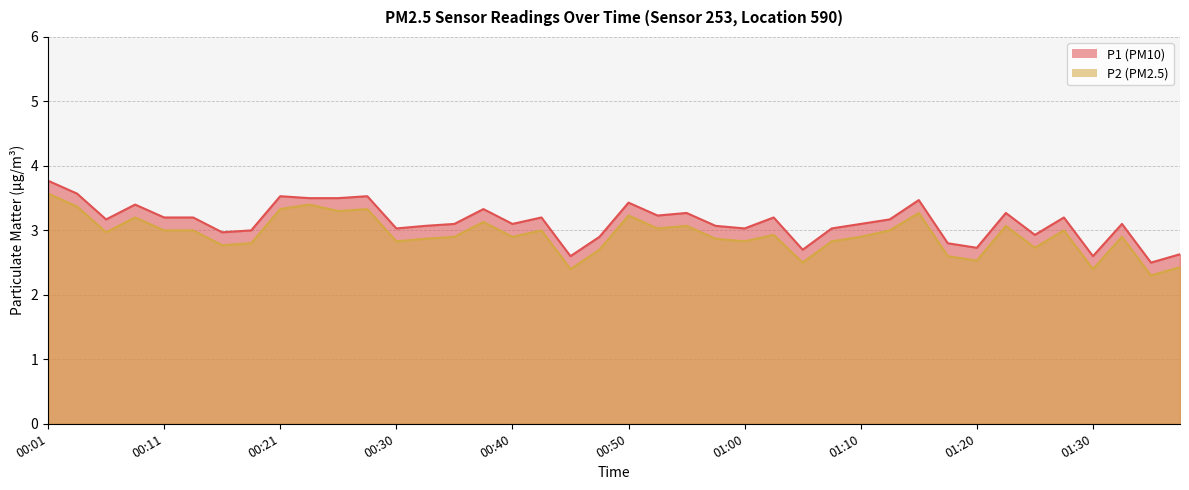

How many interior local valleys does the P1 series have?

12